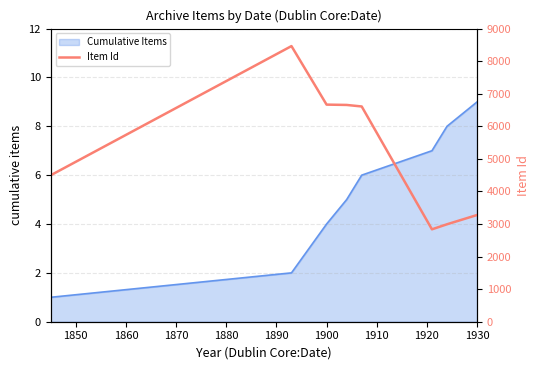

Is it true that Cumulative Items equals 12 at 1930?

False